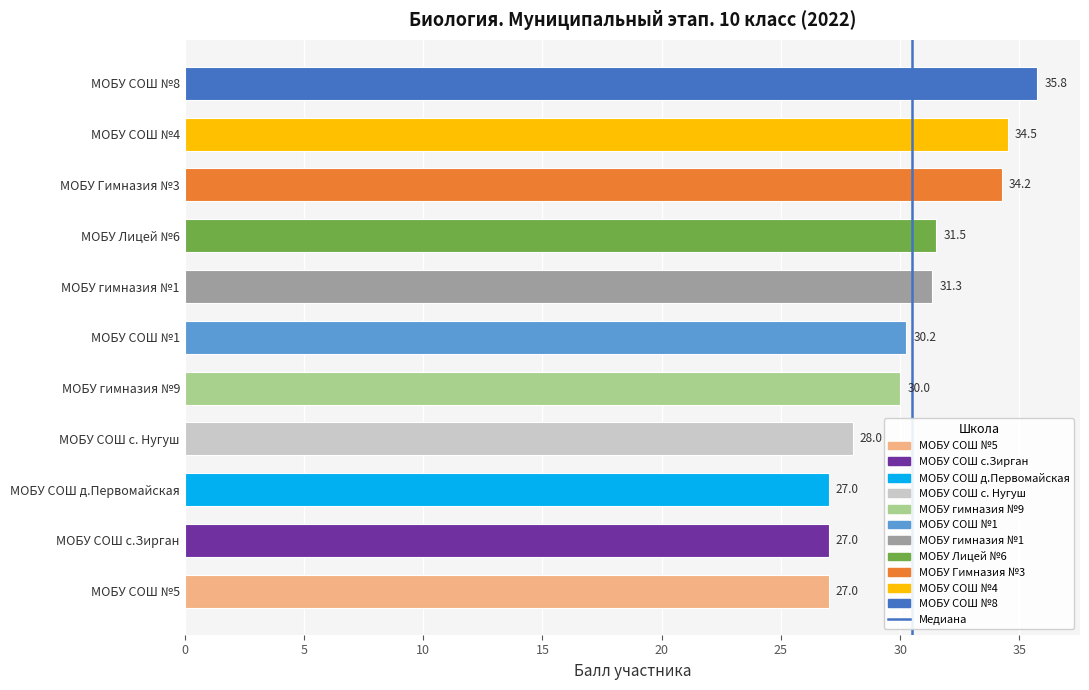

Which has a higher value, МОБУ СОШ с.Зирган or МОБУ СОШ №8?

МОБУ СОШ №8